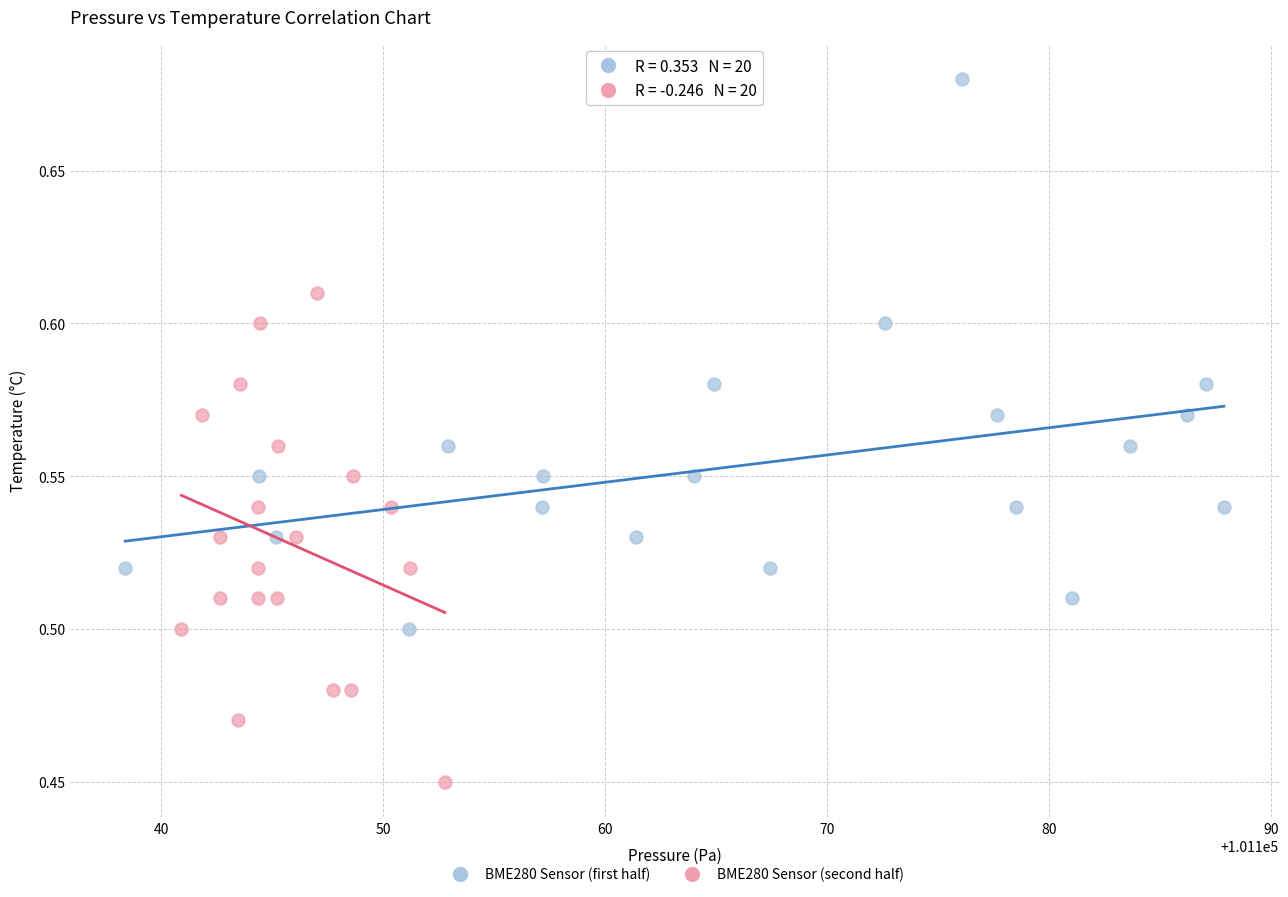

Which series reaches the minimum Y coordinate?

BME280 Sensor (second half)